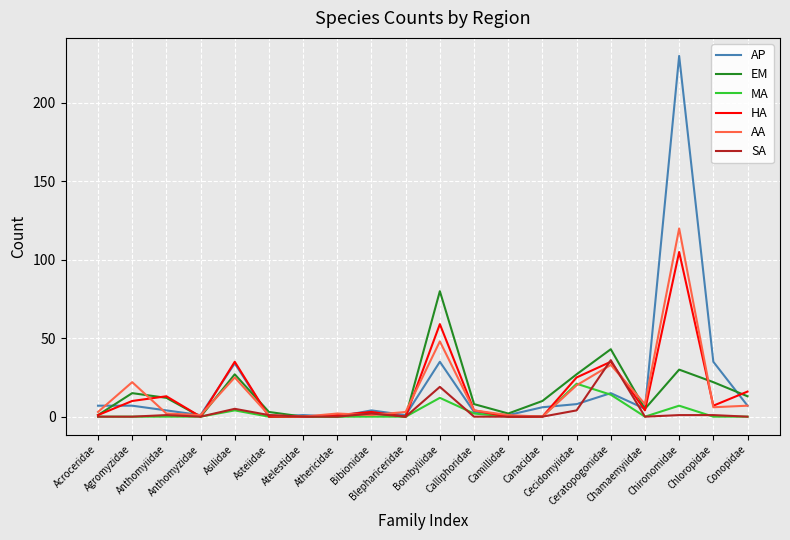

Rank the series by their maximum value, from highest to lowest.

AP, AA, HA, EM, SA, MA